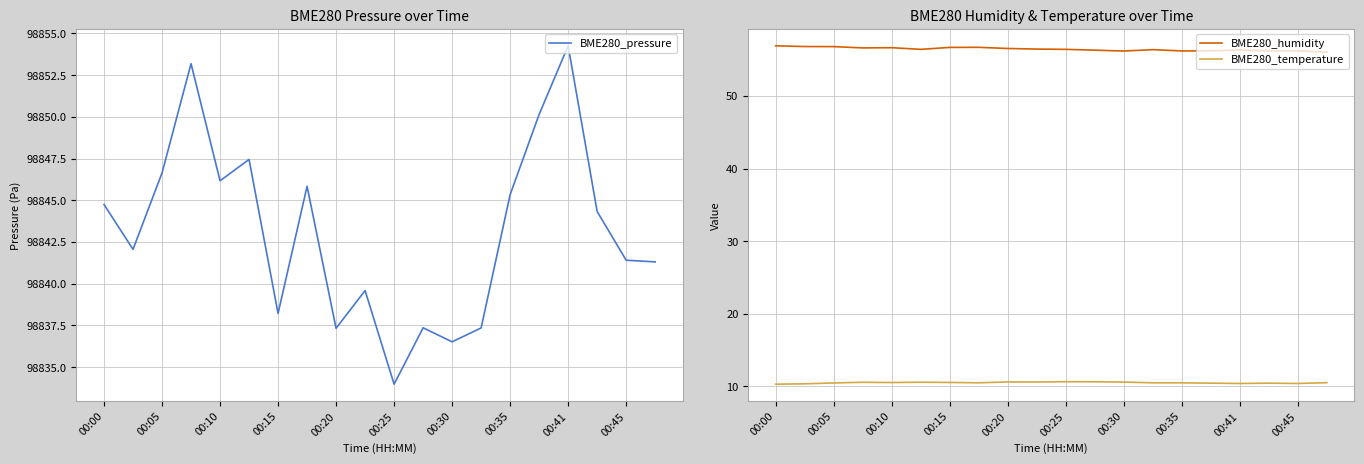

True or false: BME280_temperature and BME280_humidity intersect in this chart.

False